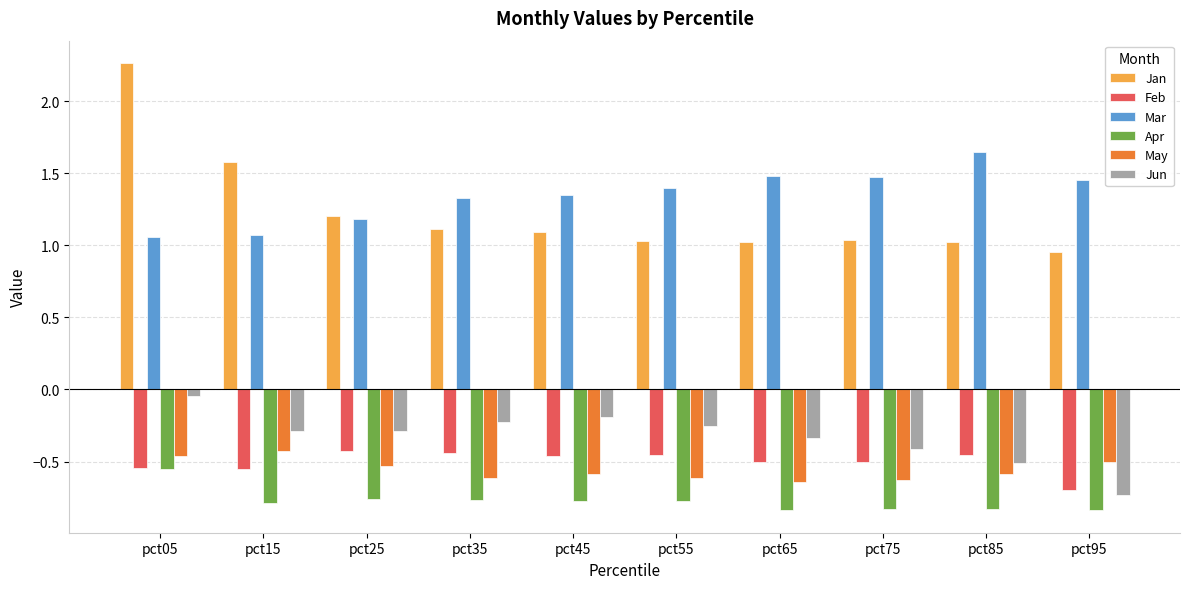

Is it true that Mar equals 1.5 at pct15?

False